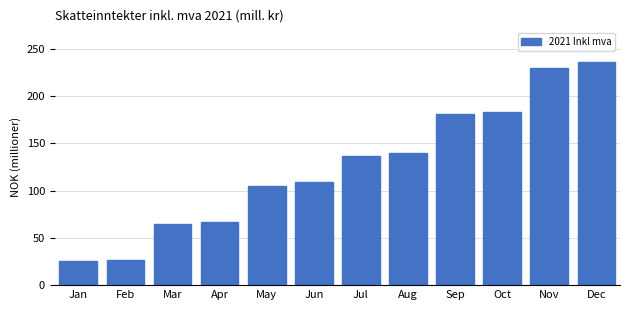

Is it true that the value at Feb is 26.7?

True